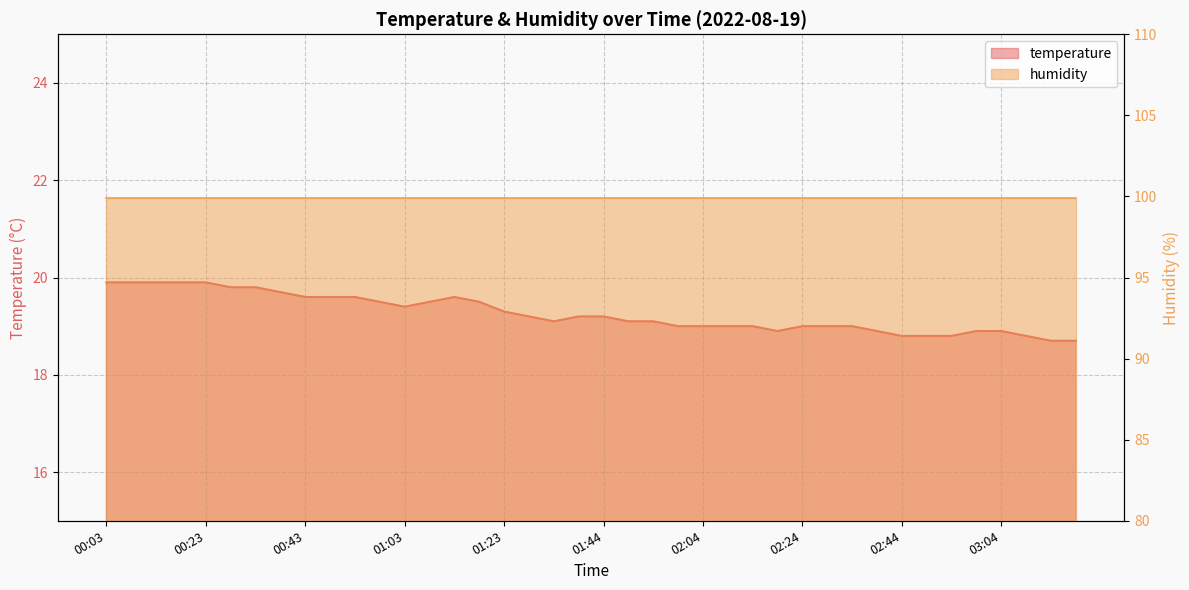

How many data points are less than 19?

10